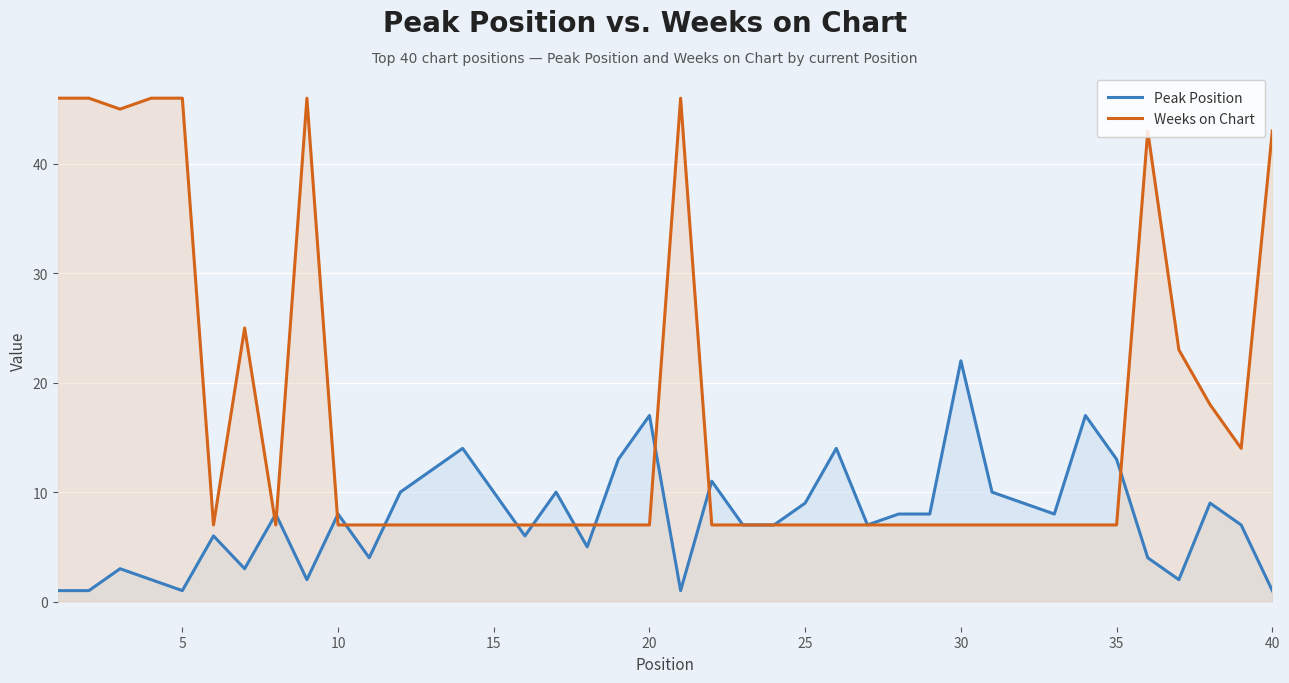

Rank the series by their maximum value, from lowest to highest.

Peak Position, Weeks on Chart